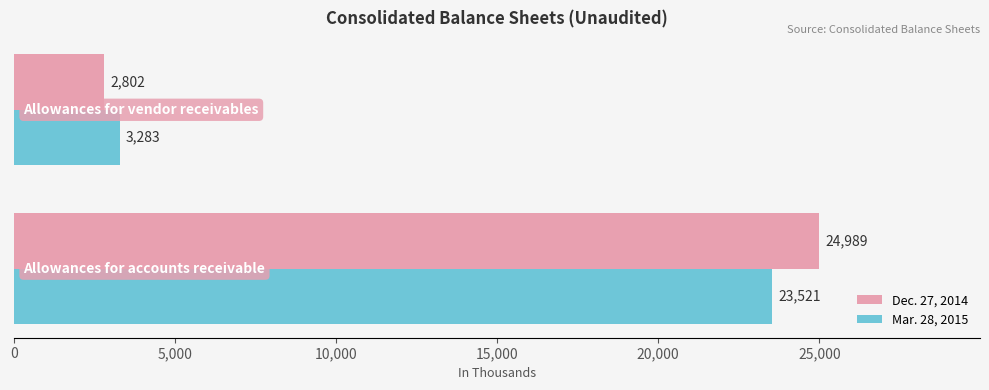

List the series in order of their peak value, highest first.

Dec. 27, 2014, Mar. 28, 2015